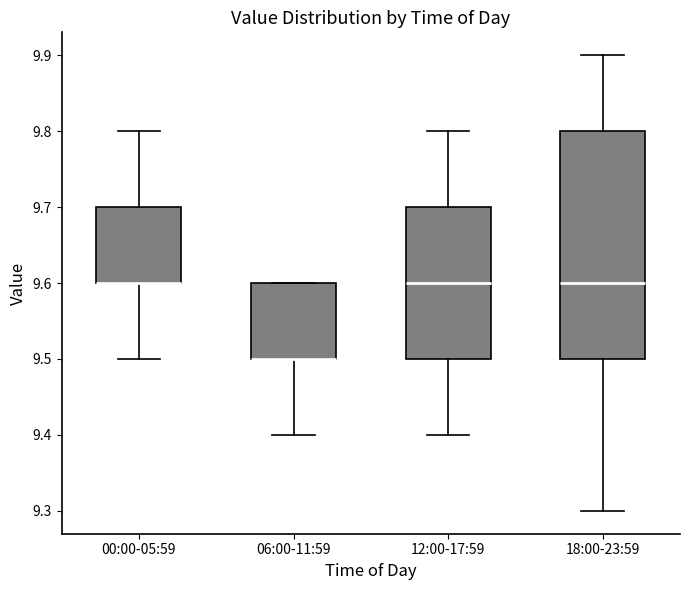

Reading left to right, read every box against the y-axis: the position of its median line, the range the box covers, and the ends of its whiskers. The values are not printed on the chart, so give them approximately, as read against the axis.

00:00-05:59: median 9.6 (drawn on the box's lower edge), box 9.6 to 9.7, whiskers 9.5 to 9.8
06:00-11:59: median 9.5 (drawn on the box's lower edge), box 9.5 to 9.6, whiskers 9.4 to 9.6
12:00-17:59: median 9.6, box 9.5 to 9.7, whiskers 9.4 to 9.8
18:00-23:59: median 9.6, box 9.5 to 9.8, whiskers 9.3 to 9.9